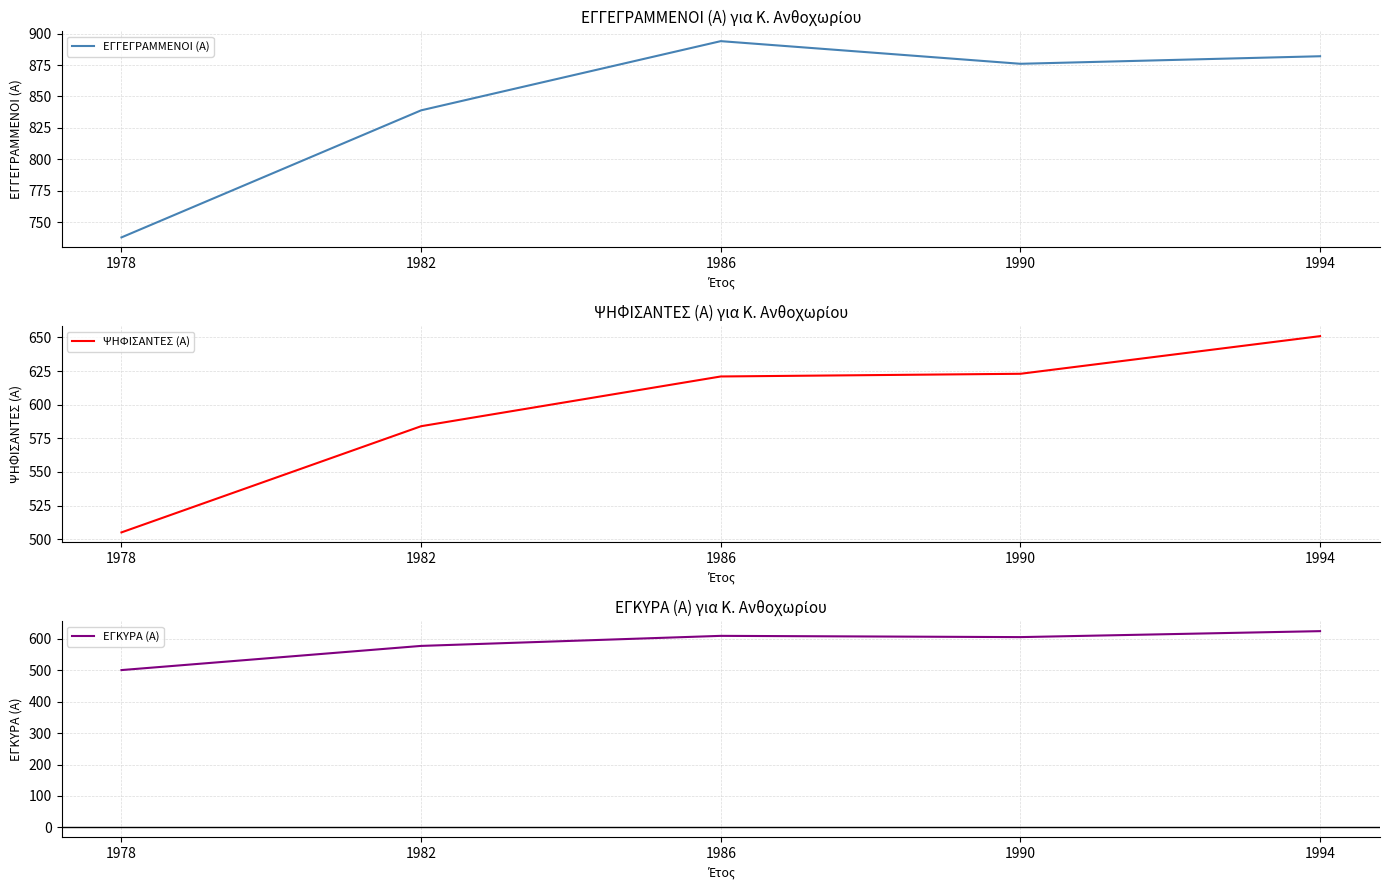

Rank the series by their maximum value, from highest to lowest.

ΕΓΓΕΓΡΑΜΜΕΝΟΙ (Α), ΨΗΦΙΣΑΝΤΕΣ (Α), ΕΓΚΥΡΑ (Α)